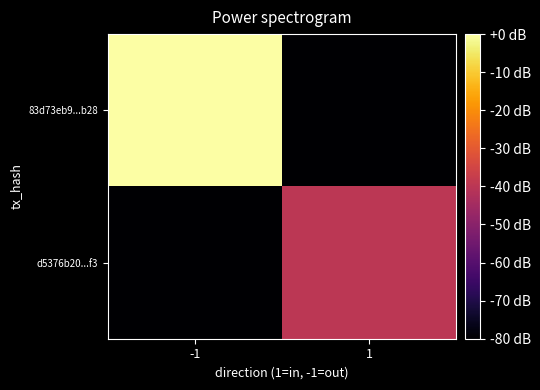

What is the difference between the highest and lowest values at -1?

80